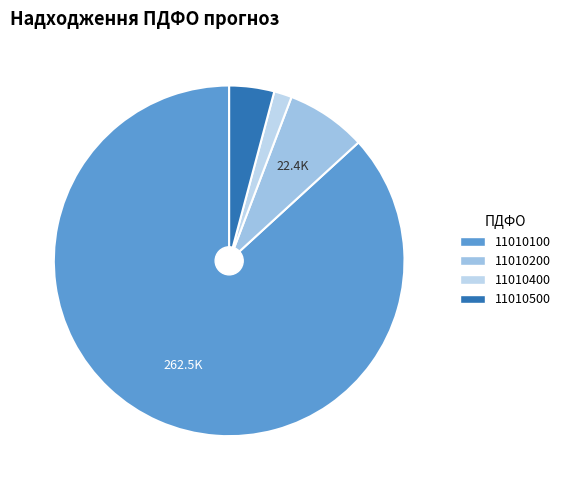

True or false: 11010200 accounts for 18% of the total.

False